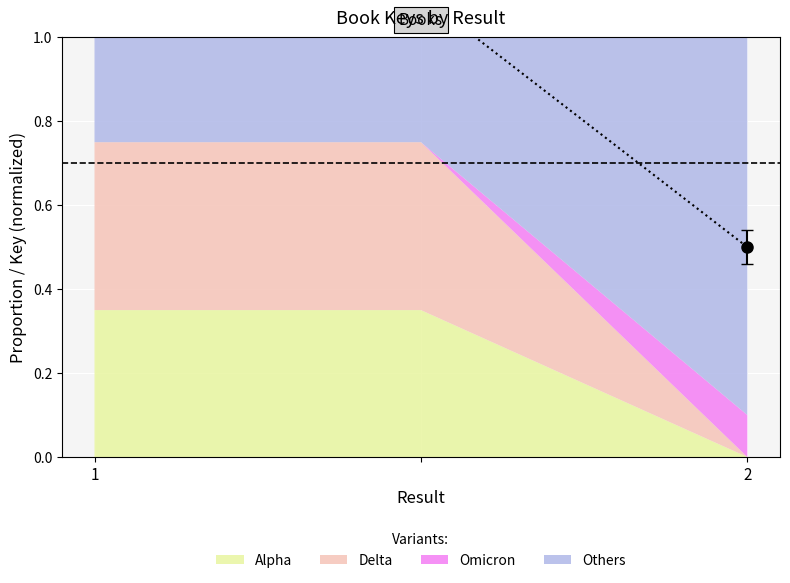

List the labels in order of value, smallest first.

2, 1, 